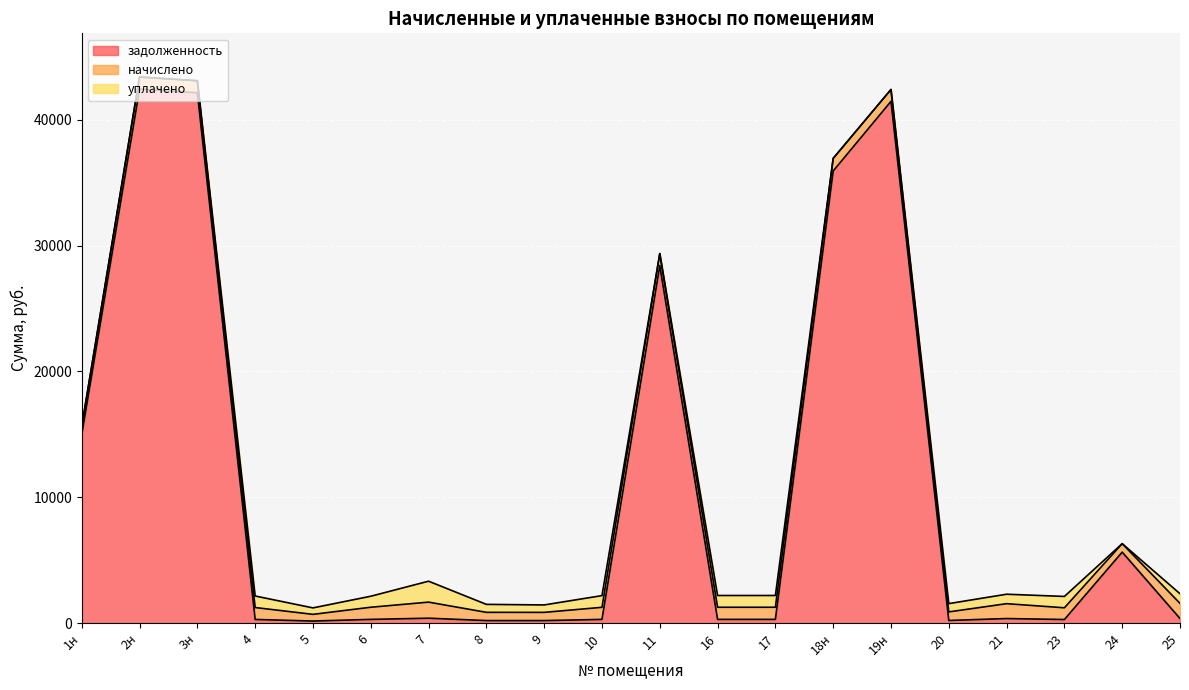

Reading left to right, extract all data points from this chart.

задолженность: 14974.7	42429.7	42138.4	286.4	160.5	291.7	386.3	197.8	197.1	290.4	28409.2	291.7	291.7	35924.8	41458.9	205.8	357.6	281.7	5637.9	363.6
начислено: 656.2	962.3	955.7	946.9	530.7	964.5	1277.2	654.0	651.8	960.1	951.3	964.5	964.5	999.7	940.3	680.4	1182.5	931.4	671.6	1202.3
уплачено: 0.0	0.0	0.0	917.6	514.3	875.7	1663.4	633.8	591.4	930.4	0.0	934.7	934.7	0.0	0.0	659.4	751.8	902.7	0.0	764.4